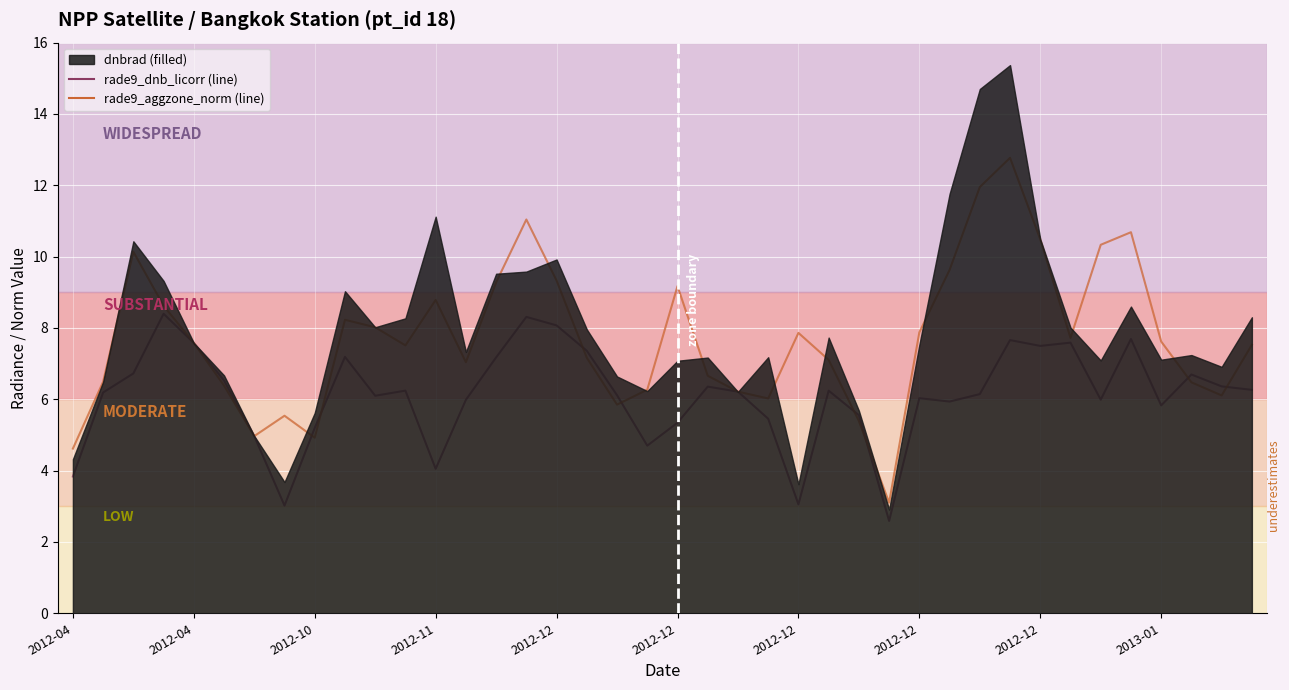

What is the minimum value shown in the chart?

2.6